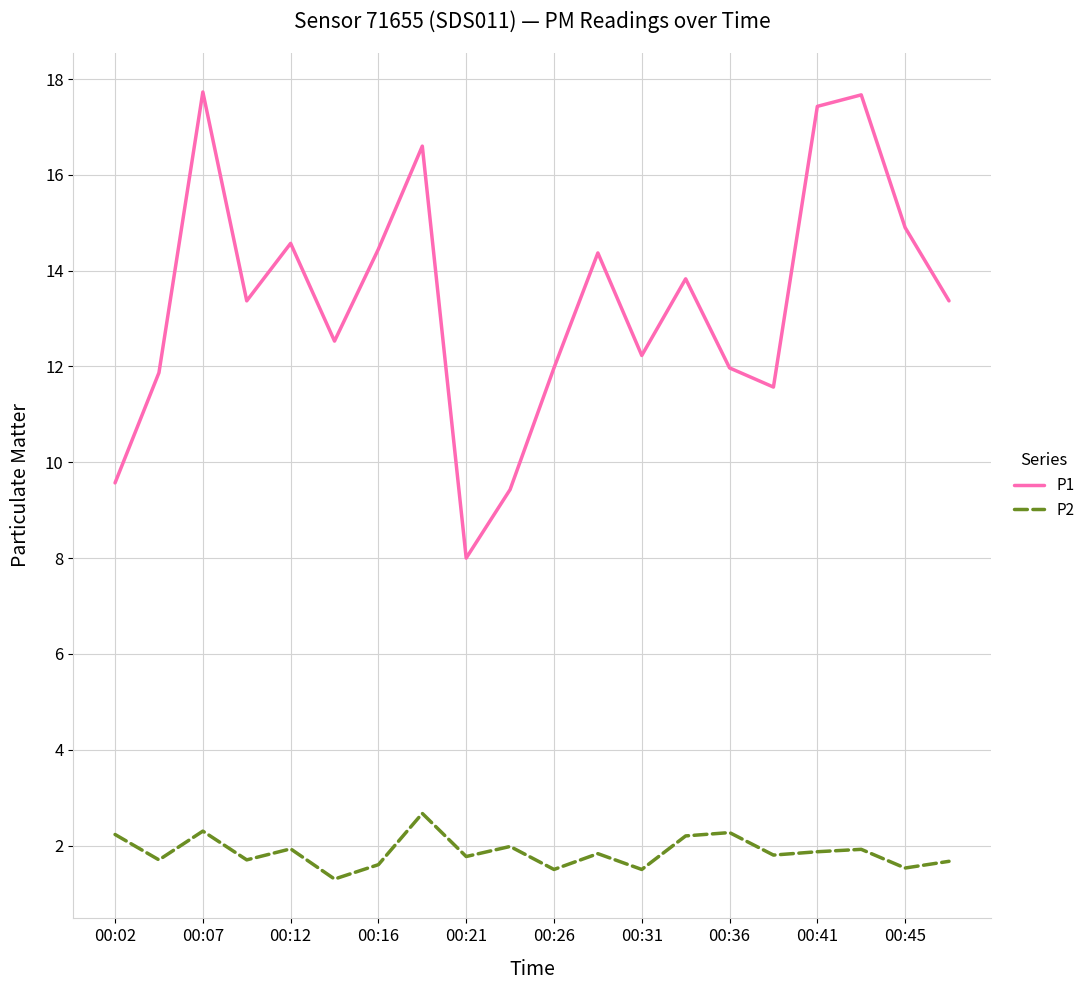

Which series has the widest spread of values?

P1